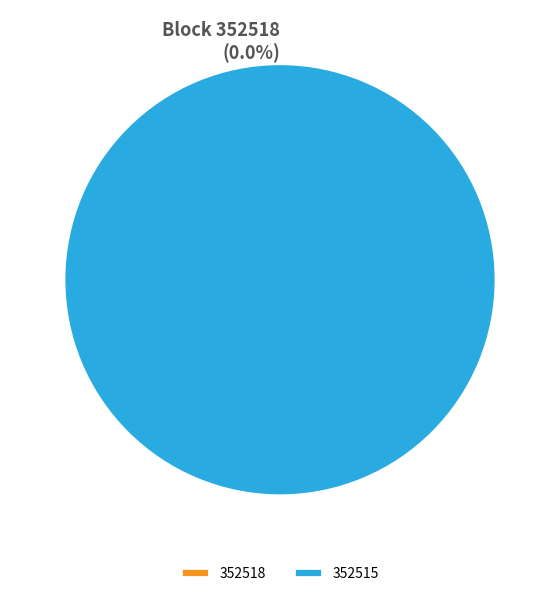

What is the smallest slice in the pie chart?

352518